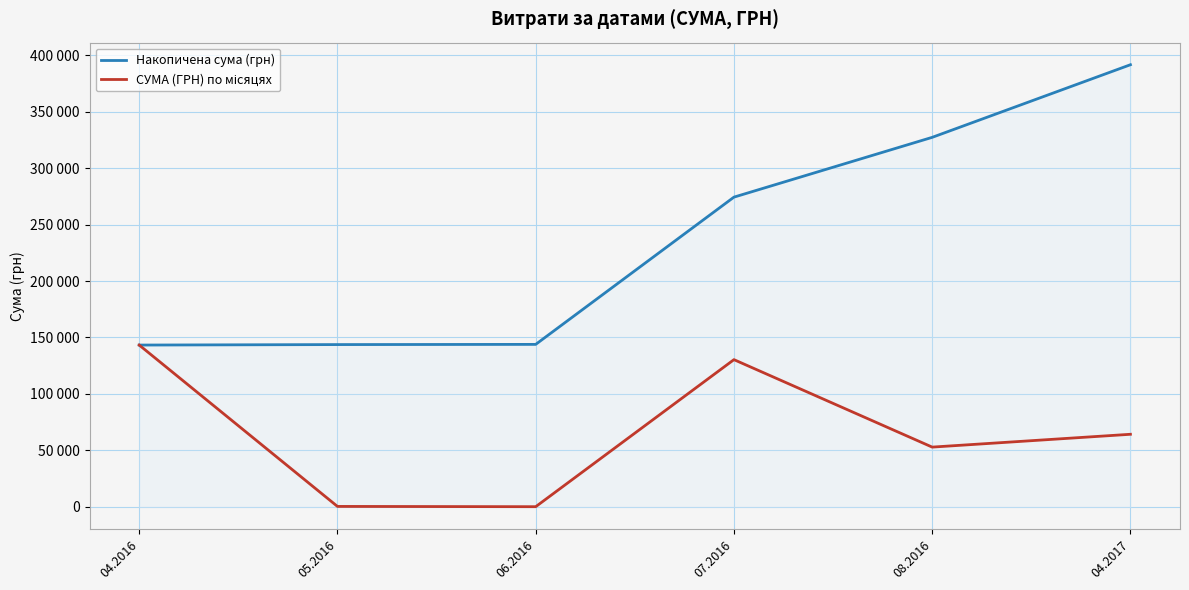

What is the value of the СУМА (ГРН) по місяцях point at the 4th from the left?

130379.7